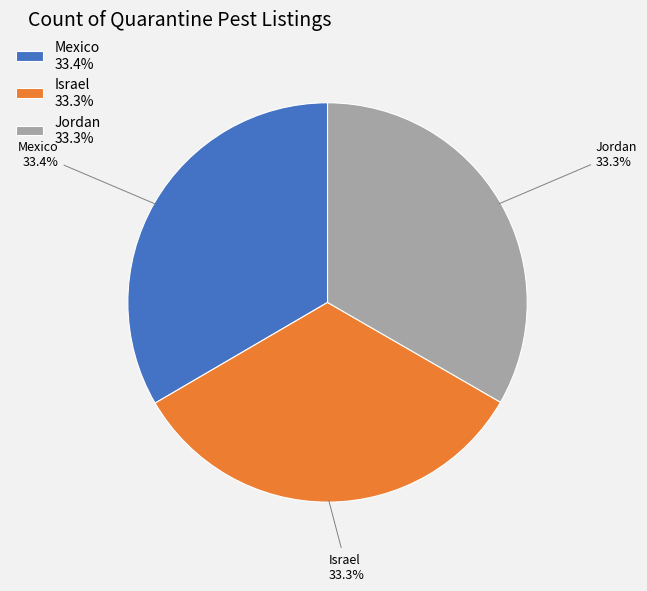

Combined, do Jordan and Israel account for over 50%?

Yes